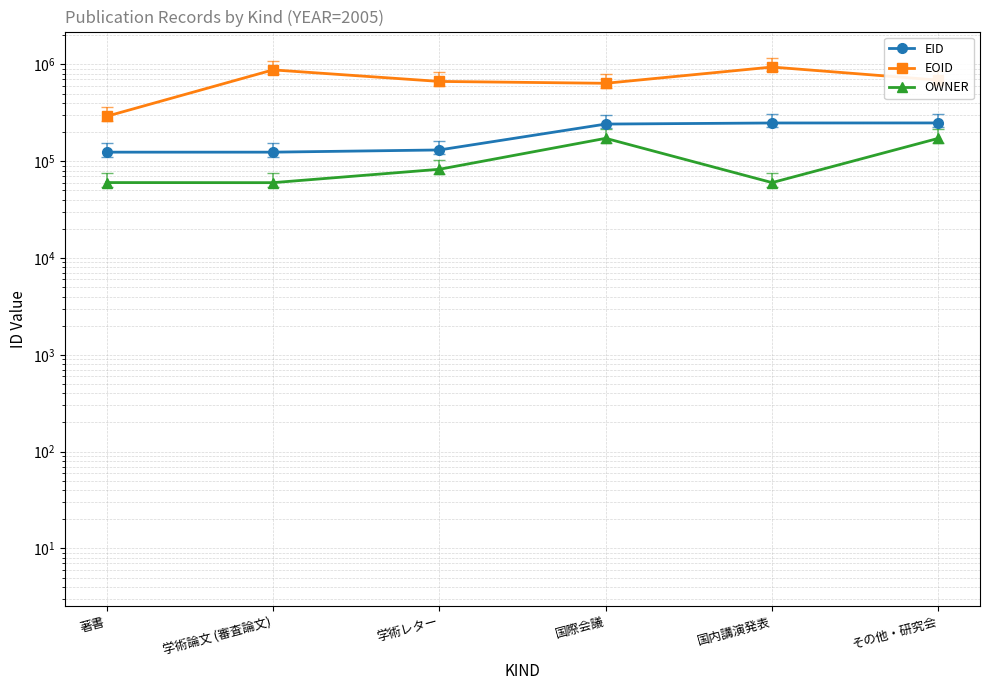

The value of OWNER at その他・研究会 is 99073. True or false?

False